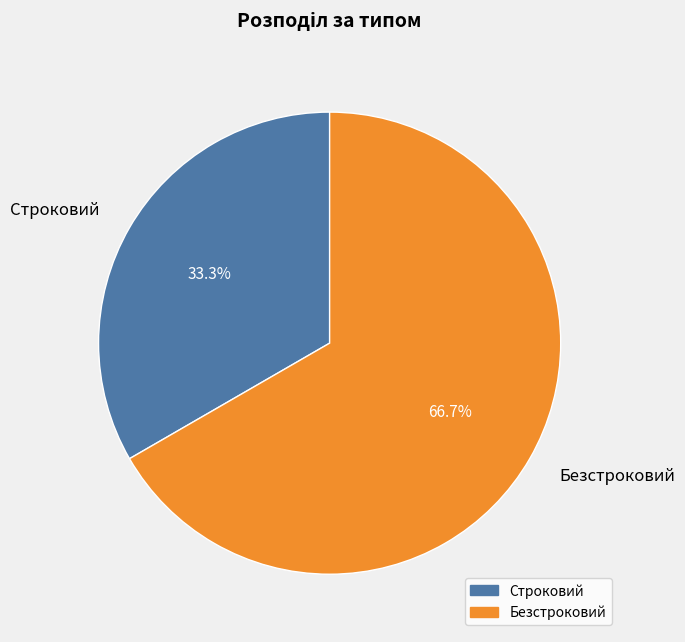

Is Строковий the majority of the pie?

No